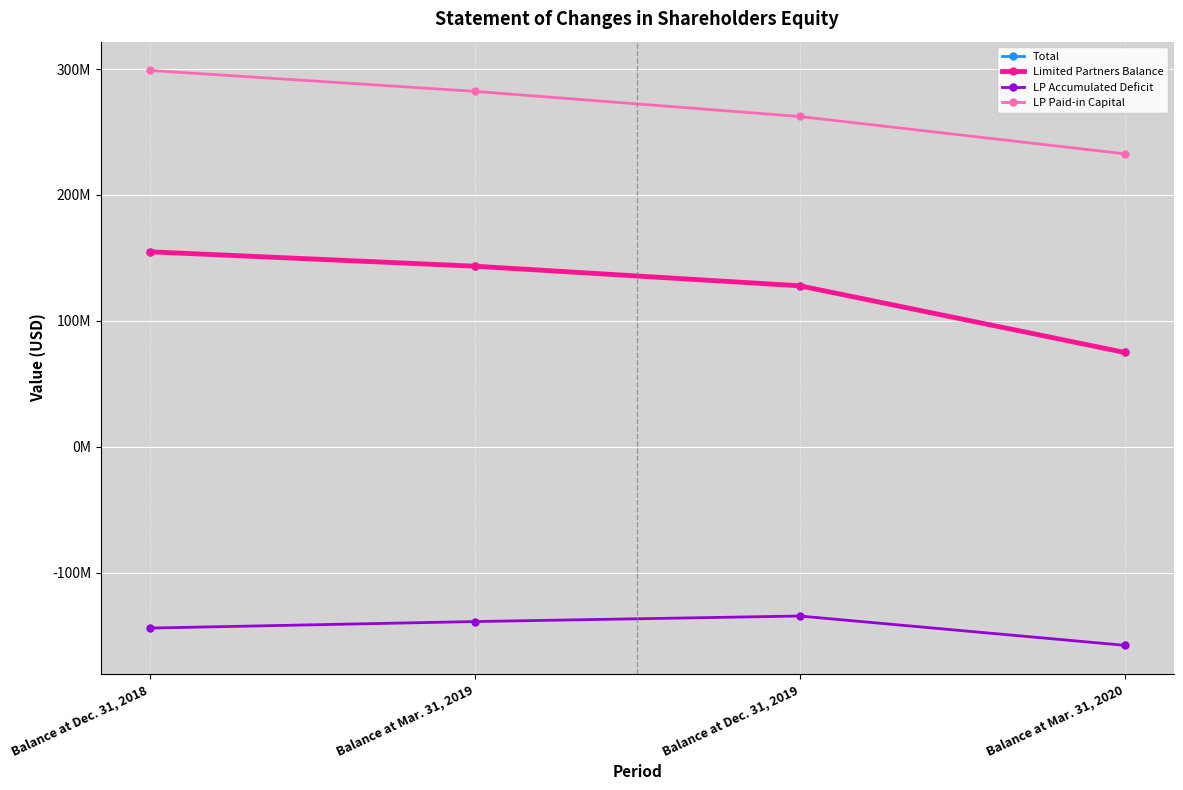

Rank the series by their maximum value, from highest to lowest.

LP Paid-in Capital, Total, Limited Partners Balance, LP Accumulated Deficit